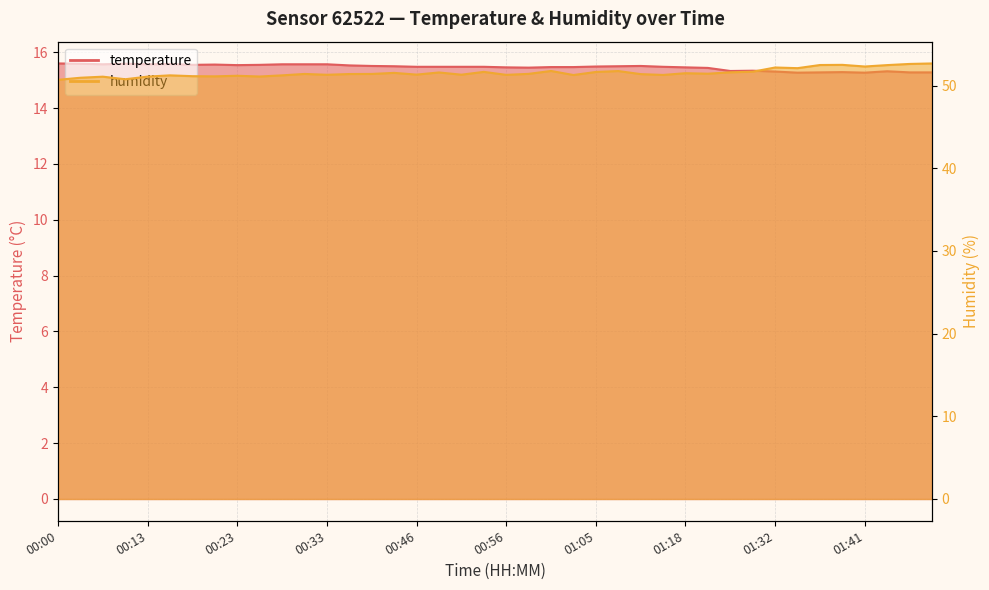

True or false: humidity and temperature intersect in this chart.

False